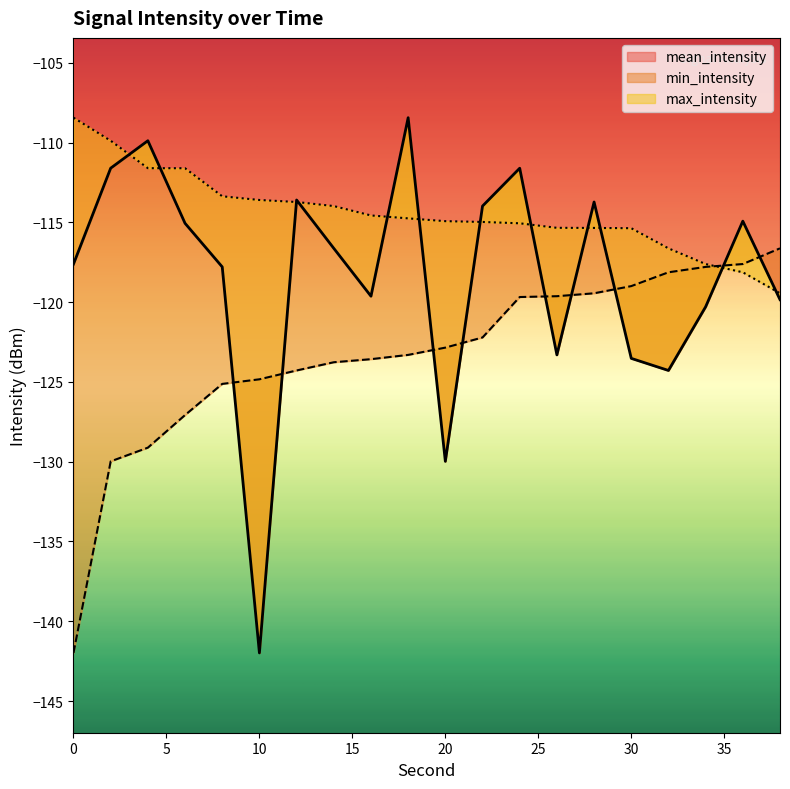

What is the difference between the maximum and minimum values in the min_intensity series?

25.4